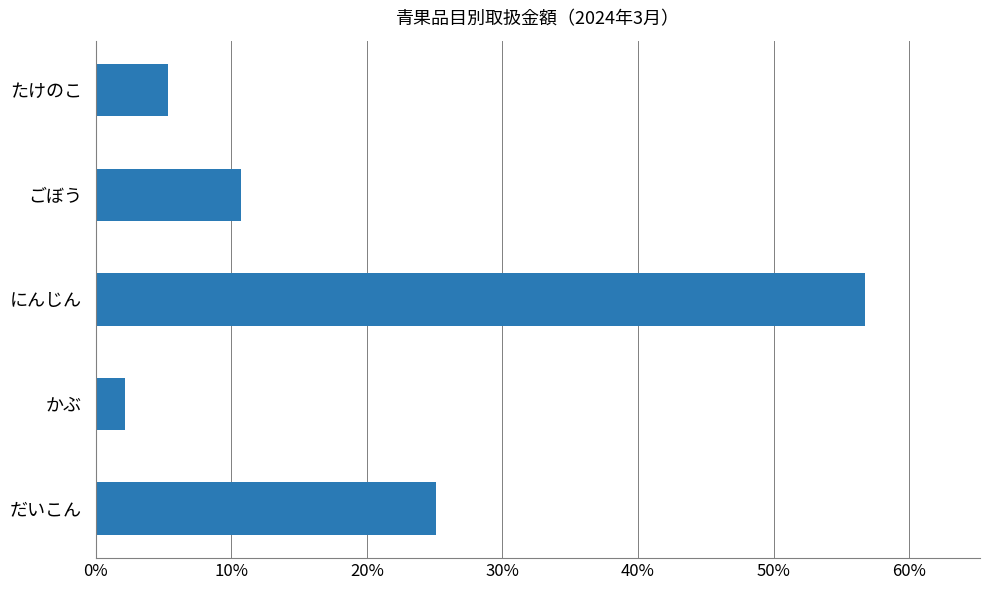

How many values are below 10?

2